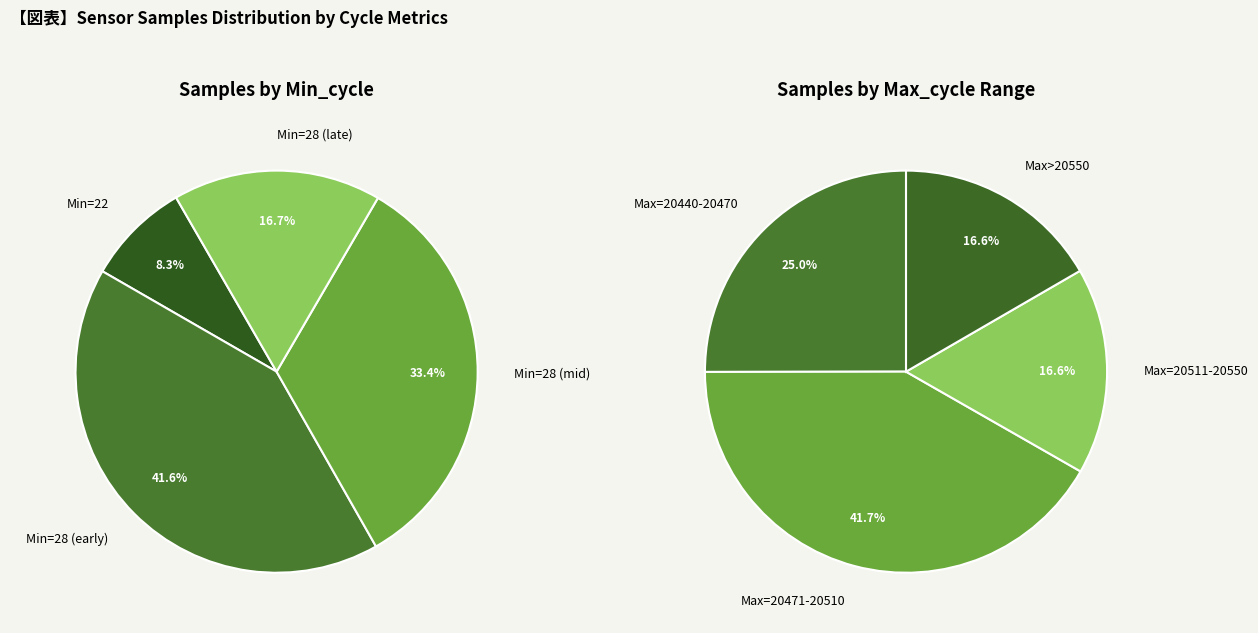

Is 28-20514 the majority of the pie?

No